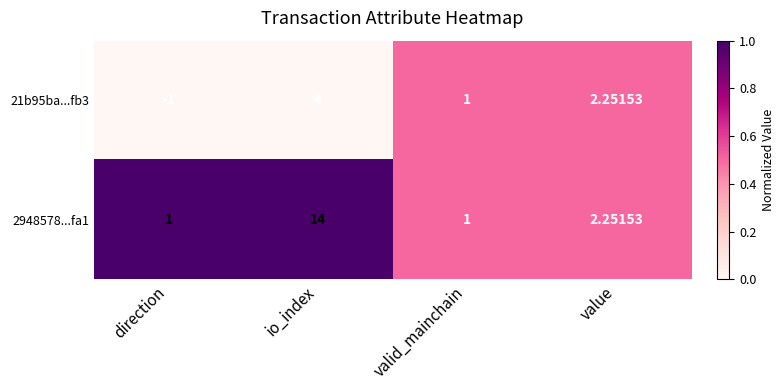

At which label is 2948578...fa1 closest to 7?

value